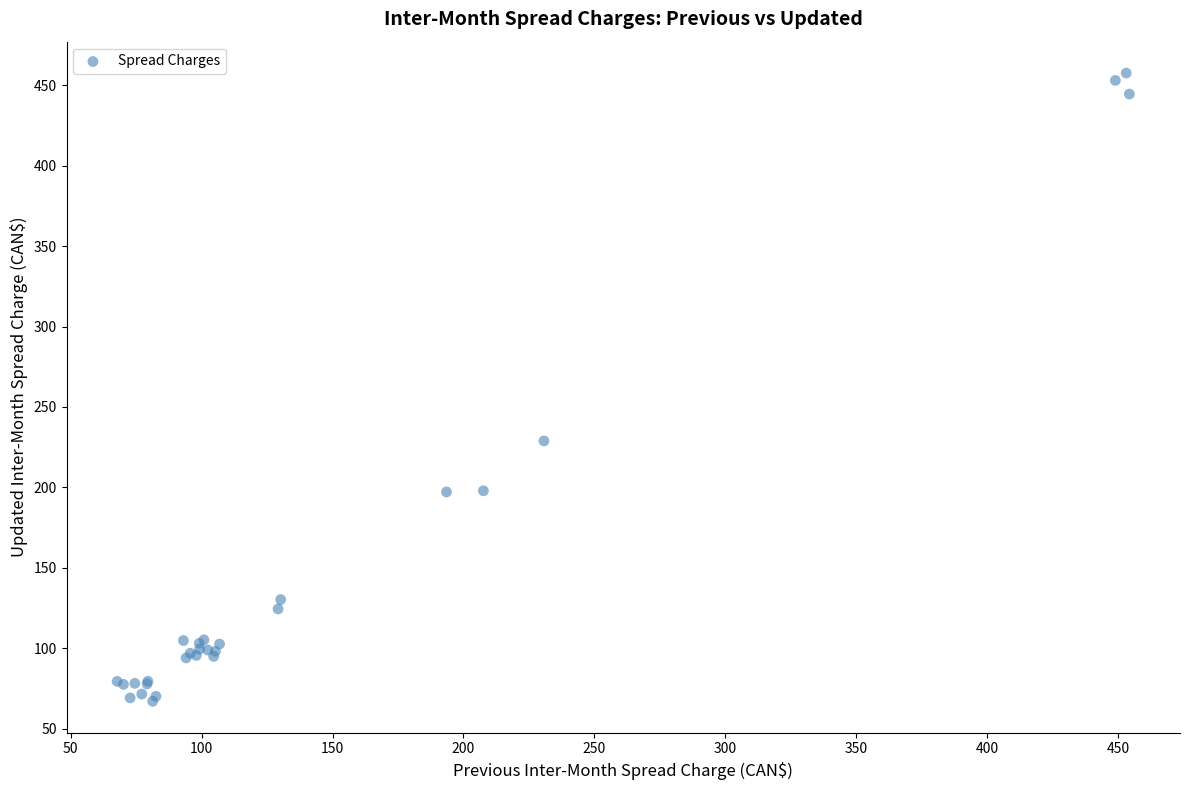

What Y value in the scatter plot is closest to 262?

228.9